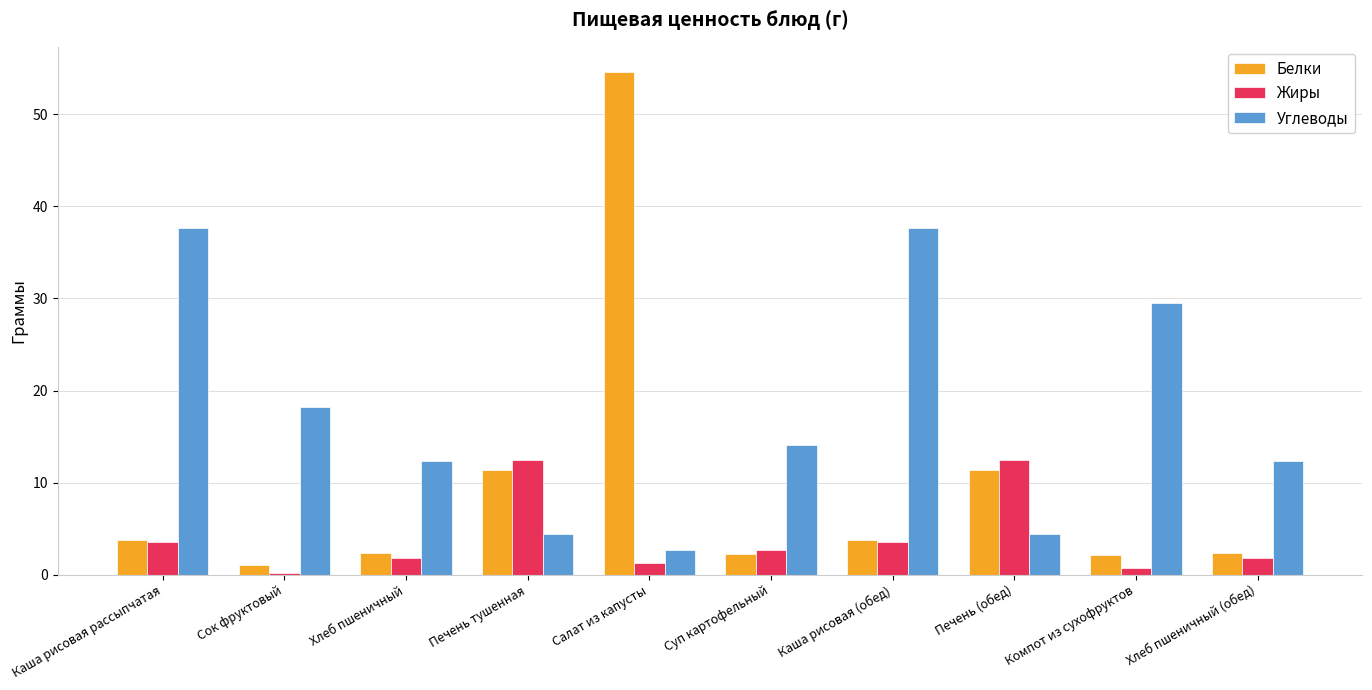

What value does the Углеводы series have at Салат из капусты?

2.7